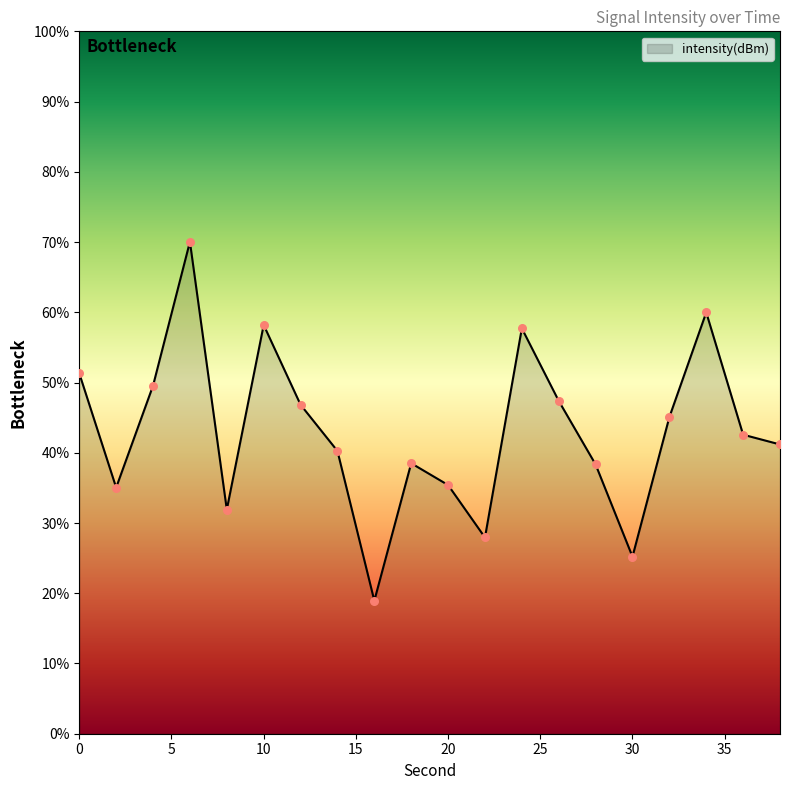

What is the minimum value shown in the chart?

18.9